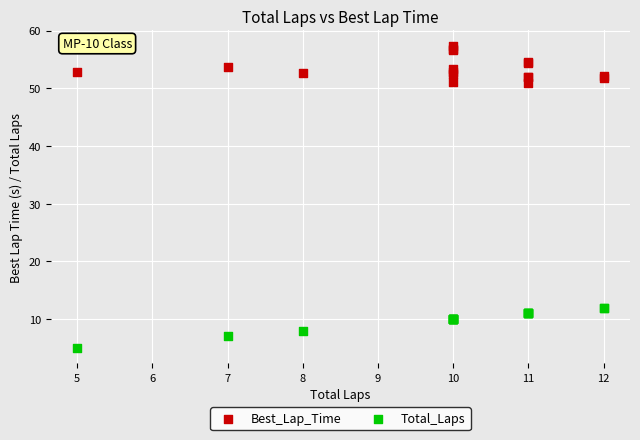

Which series reaches the minimum Y coordinate?

Total_Laps